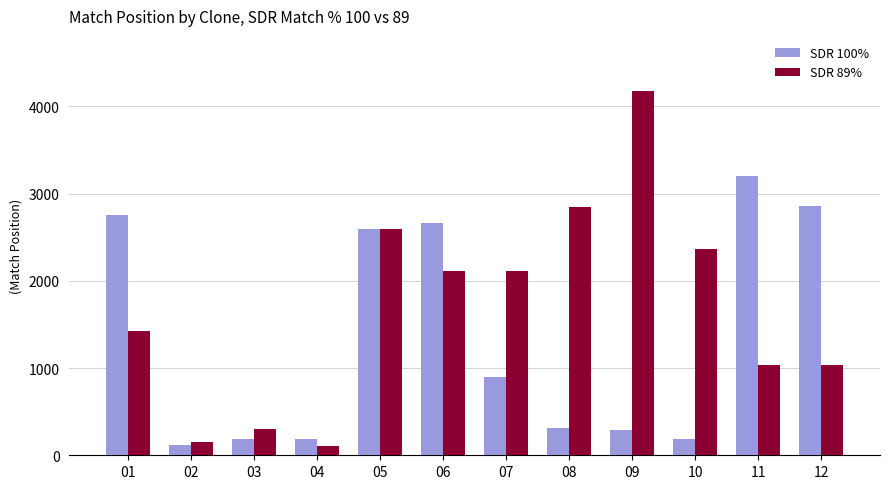

Which series has the largest range (max minus min)?

SDR 89%